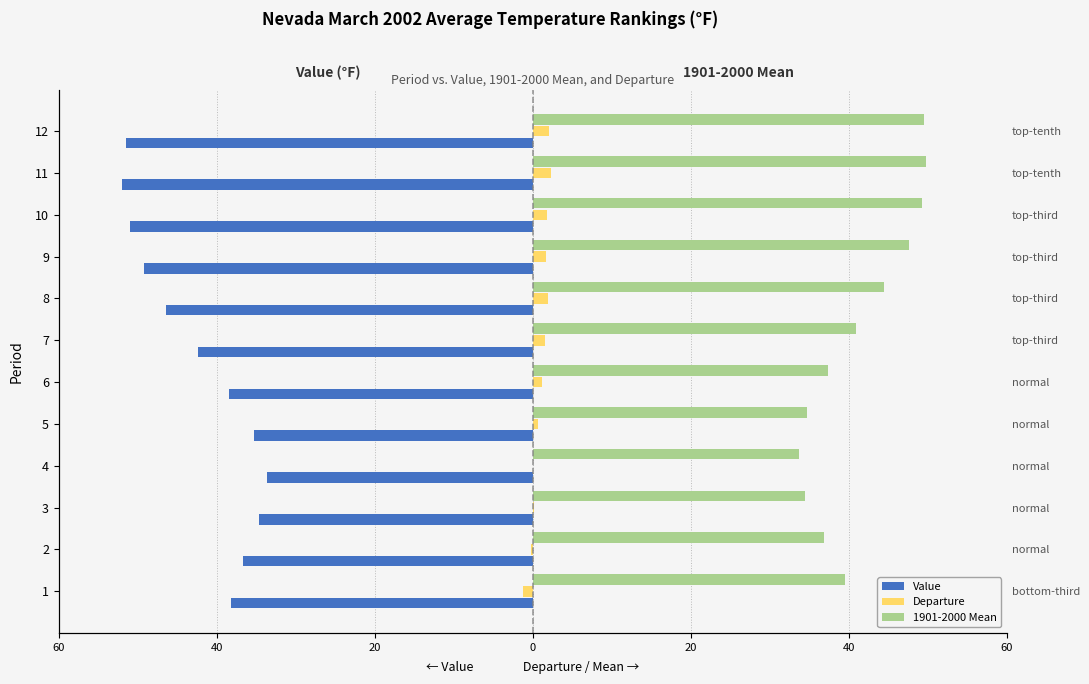

How many bars are there in total?

36